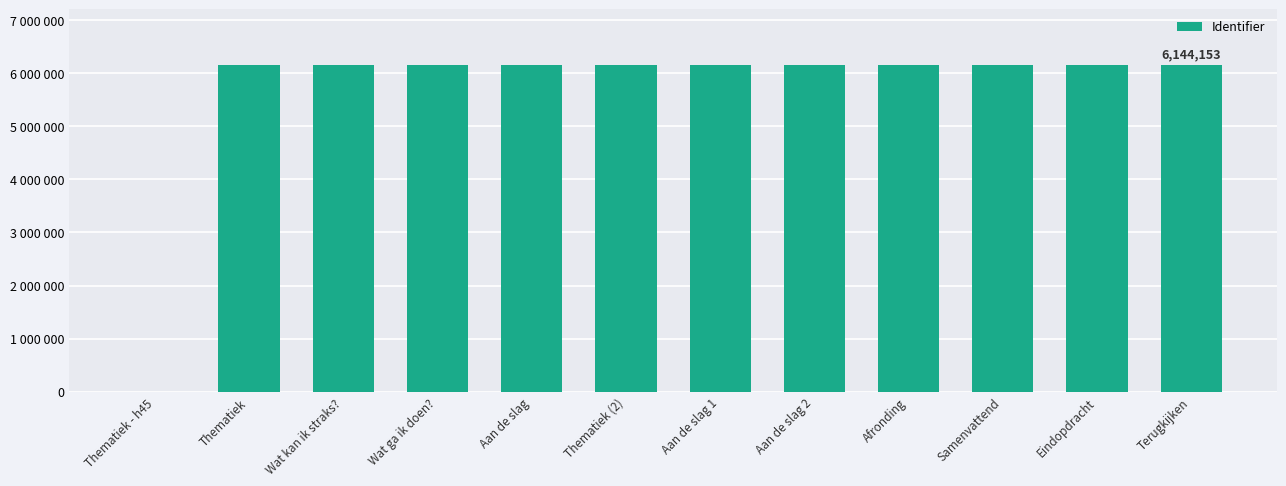

What is the value of the 10th bar from the left?

6144148